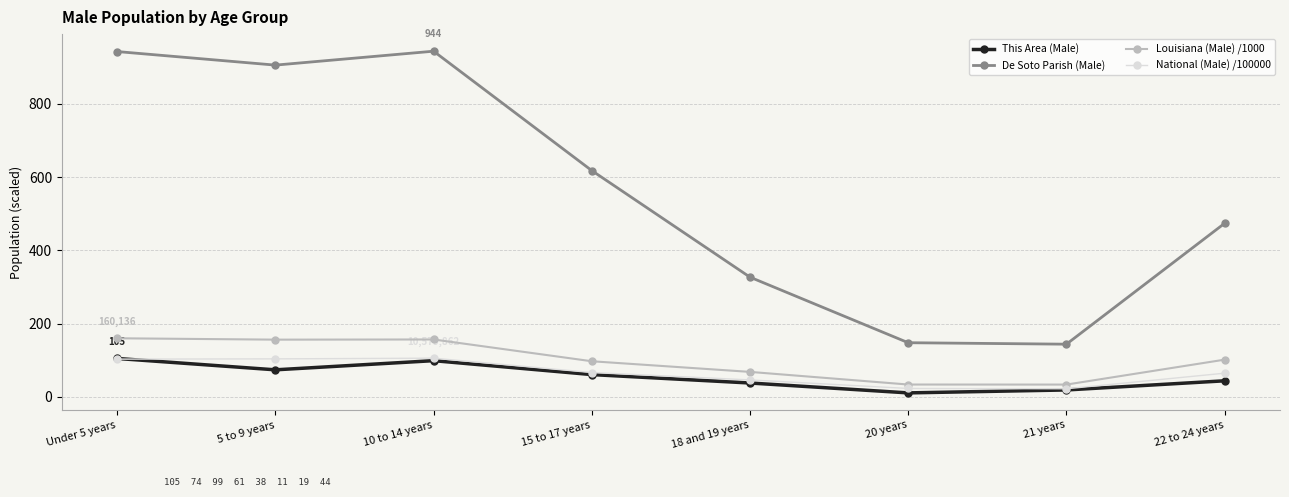

In This Area (Male), how many points are higher than both neighbors (excluding endpoints)?

1